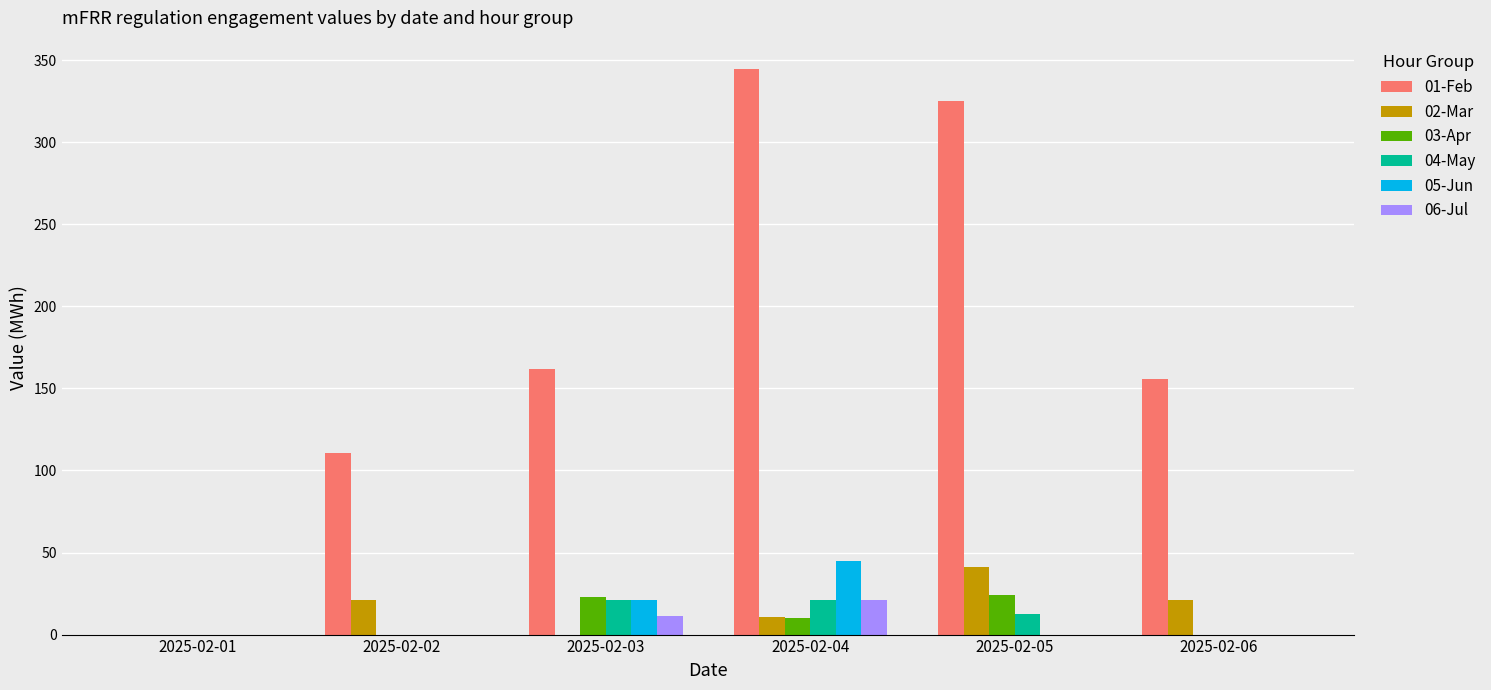

Is it true that 01-Feb equals 162.0 at 2025-02-03?

True